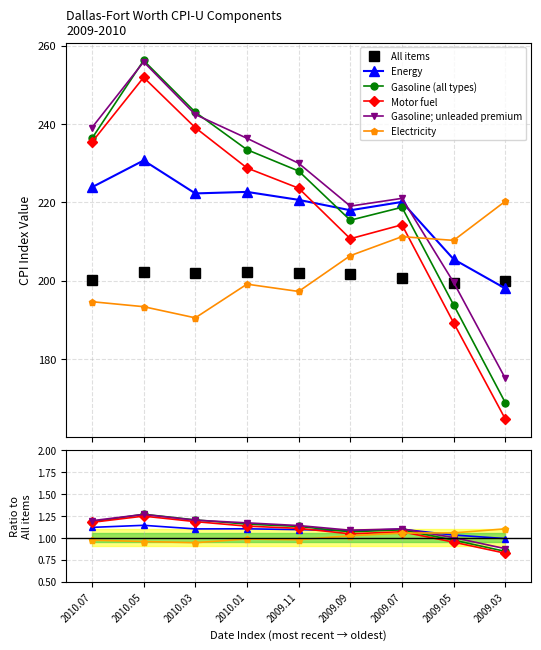

What is the minimum value shown in the chart?

0.8